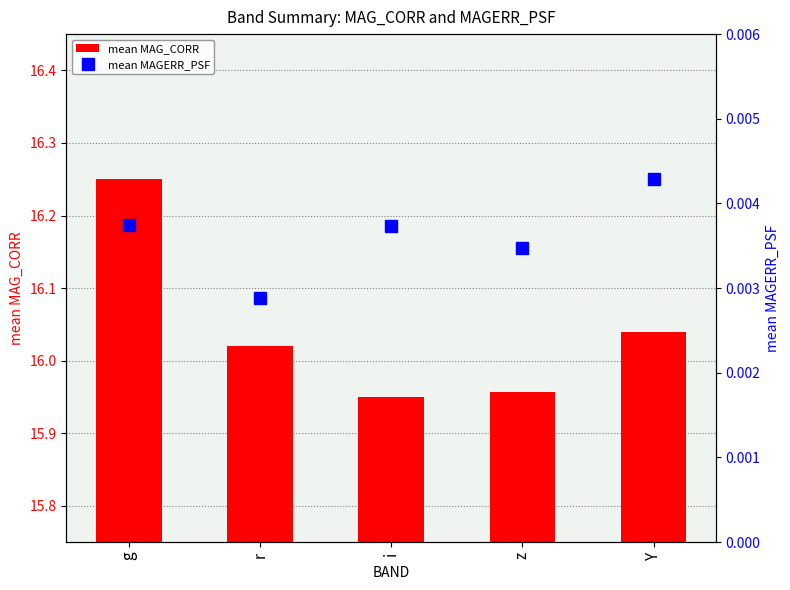

Which has a higher value, z or Y?

Y